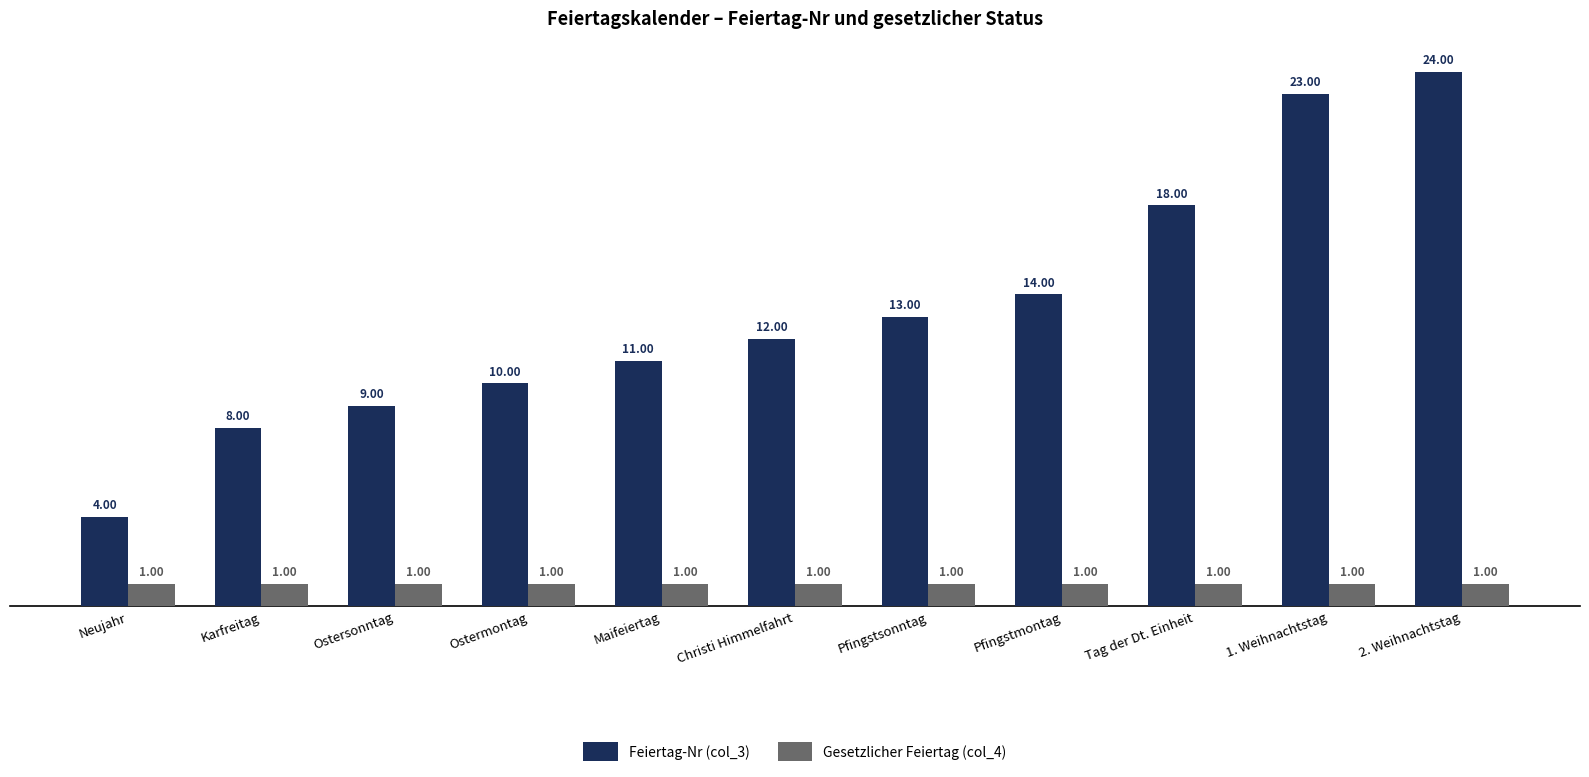

How many series are shown in this chart?

2